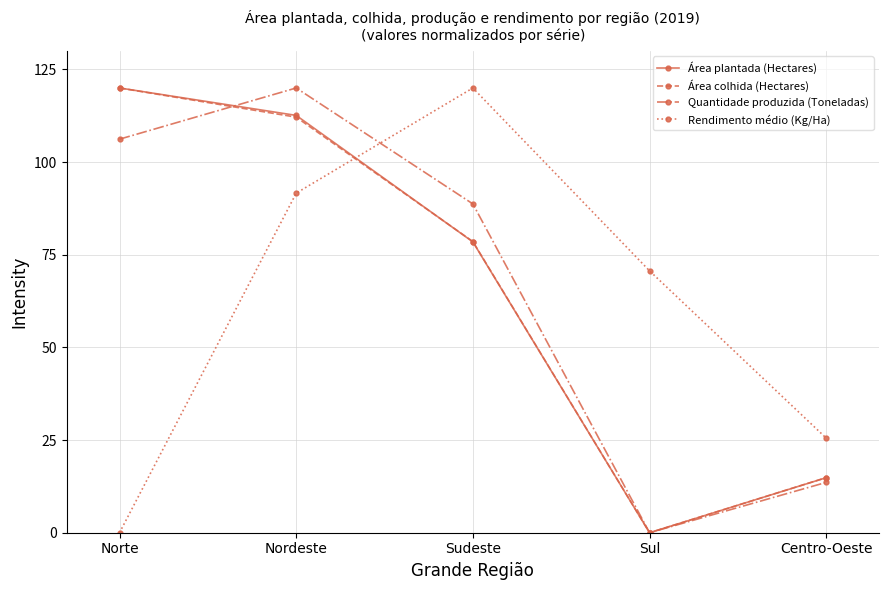

True or false: Quantidade produzida (Toneladas) has more than 0 interior local peaks.

True